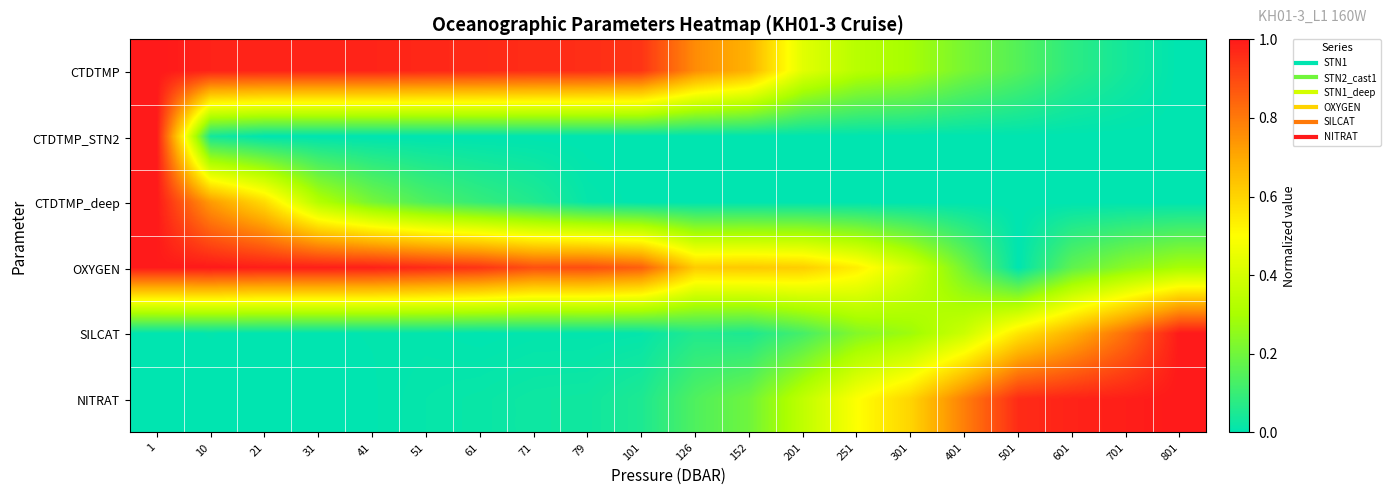

Reading left to right, what are all the values shown in this chart?

CTDTMP: 1=1.0	10=1.0	21=1.0	31=1.0	41=1.0	51=1.0	61=1.0	71=1.0	79=1.0	101=0.9	126=0.8	152=0.7	201=0.4	251=0.3	301=0.3	401=0.2	501=0.1	601=0.1	701=0.0	801=0.0
CTDTMP_STN2: 1=1.0	10=0.0	21=0.0	31=0.0	41=0.0	51=0.0	61=0.0	71=0.0	79=0.0	101=0.0	126=0.0	152=0.0	201=0.0	251=0.0	301=0.0	401=0.0	501=0.0	601=0.0	701=0.0	801=0.0
CTDTMP_deep: 1=1.0	10=0.7	21=0.6	31=0.3	41=0.2	51=0.1	61=0.1	71=0.1	79=0.0	101=0.0	126=0.0	152=0.0	201=0.0	251=0.0	301=0.0	401=0.0	501=0.0	601=0.0	701=0.0	801=0.0
OXYGEN: 1=1.0	10=1.0	21=1.0	31=1.0	41=1.0	51=1.0	61=0.9	71=0.9	79=0.9	101=0.9	126=0.6	152=0.6	201=0.6	251=0.5	301=0.4	401=0.2	501=0.0	601=0.2	701=0.2	801=0.3
SILCAT: 1=0.0	10=0.0	21=0.0	31=0.0	41=0.0	51=0.0	61=0.0	71=0.0	79=0.0	101=0.0	126=0.1	152=0.1	201=0.1	251=0.2	301=0.3	401=0.4	501=0.6	601=0.7	701=0.8	801=1.0
NITRAT: 1=0.0	10=0.0	21=0.0	31=0.0	41=0.0	51=0.0	61=0.0	71=0.0	79=0.0	101=0.1	126=0.1	152=0.2	201=0.4	251=0.5	301=0.6	401=0.8	501=1.0	601=1.0	701=1.0	801=1.0